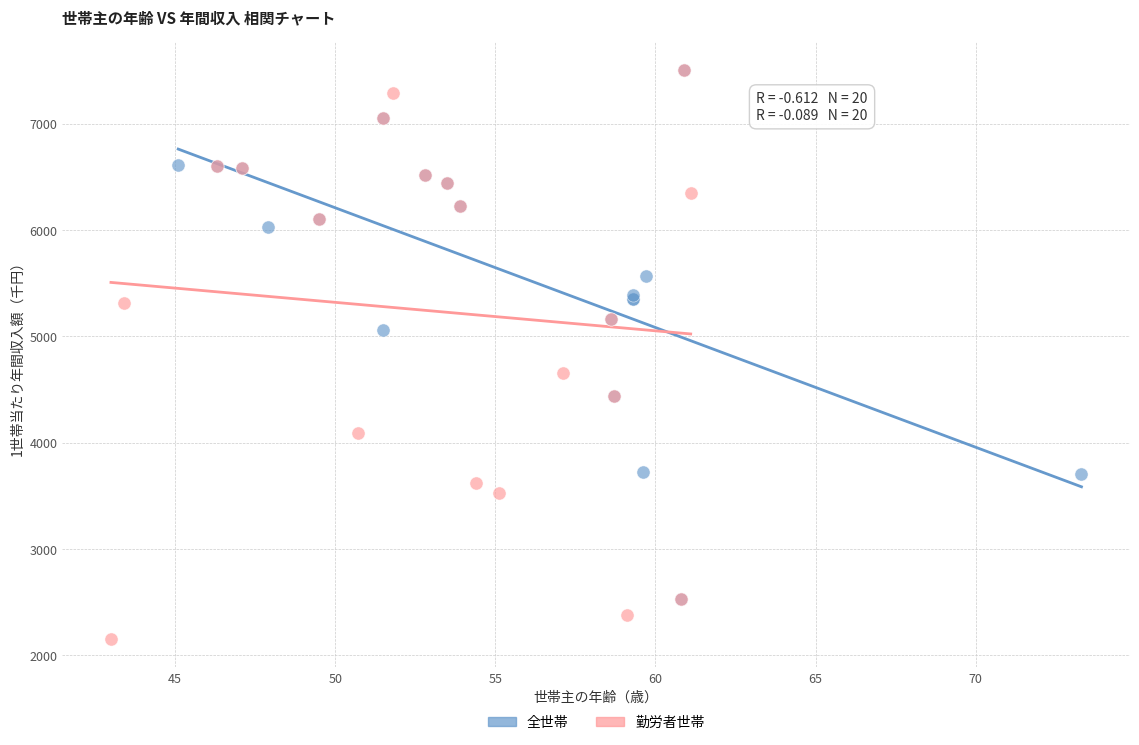

Which series has the largest Y range (max minus min)?

勤労者世帯